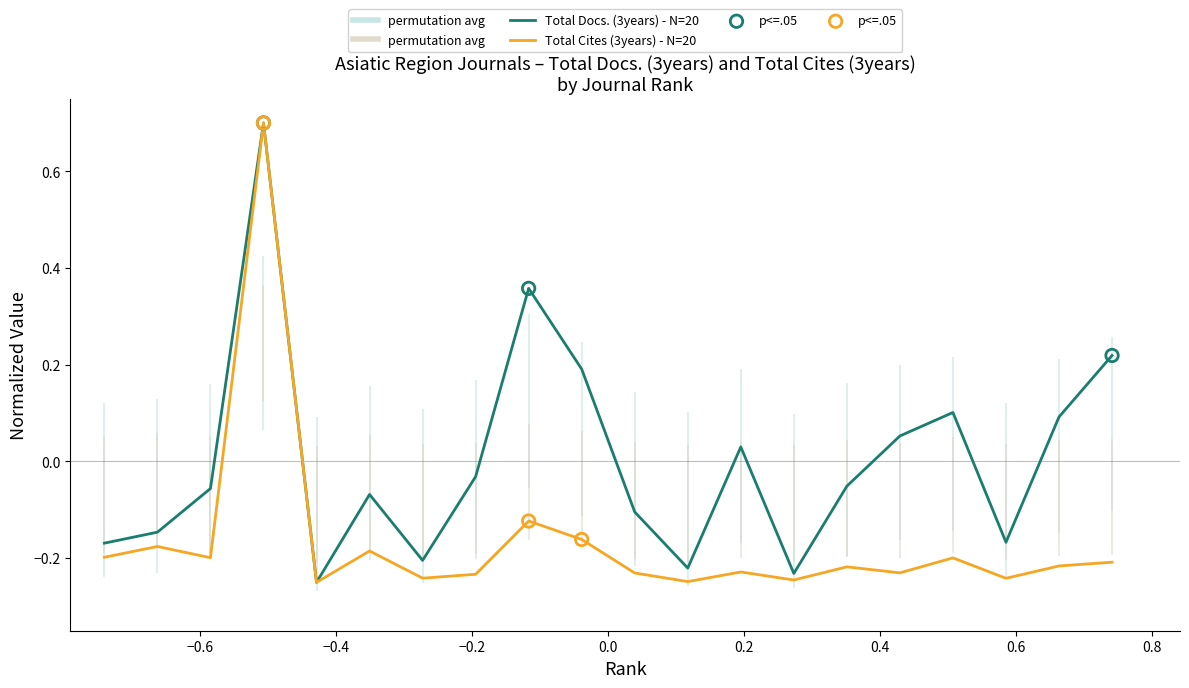

Which series has the largest total across all categories?

Total Docs. (3years) - N=20